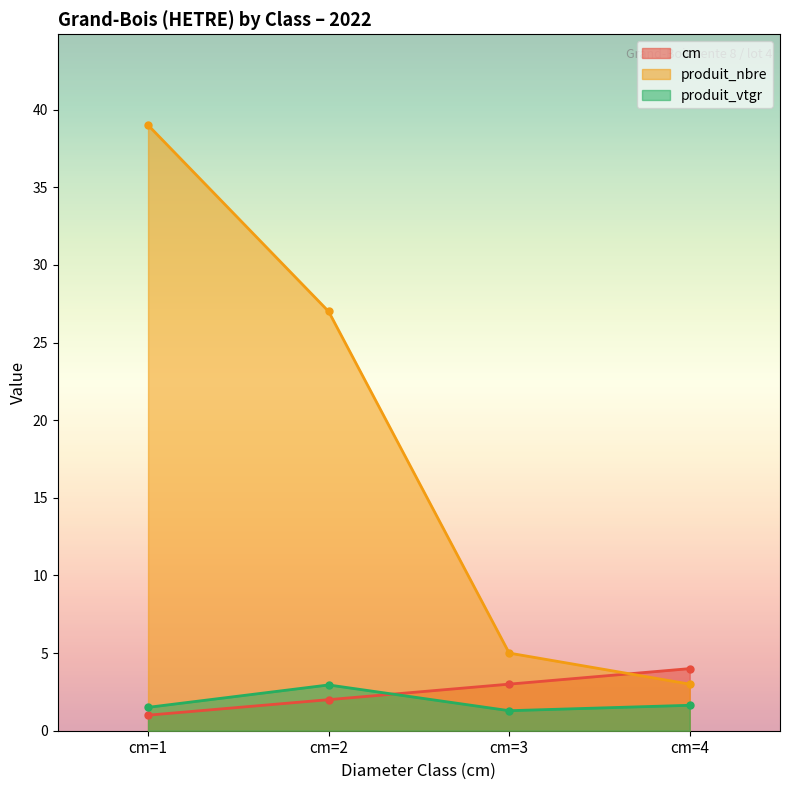

Reading left to right, extract all data points from this chart.

cm: cm=1=1.0	cm=2=2.0	cm=3=3.0	cm=4=4.0
produit_nbre: cm=1=39.0	cm=2=27.0	cm=3=5.0	cm=4=3.0
produit_vtgr: cm=1=1.5	cm=2=2.9	cm=3=1.3	cm=4=1.6